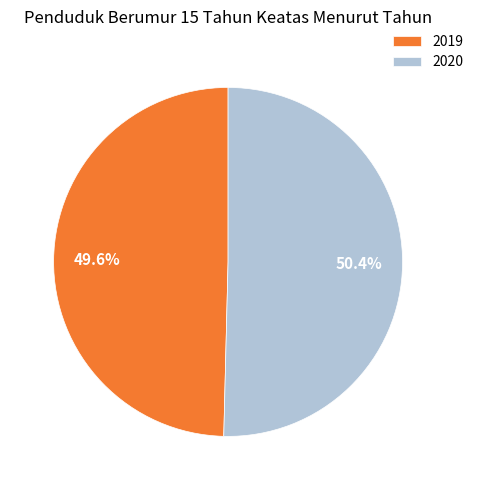

Which has a higher value, 2019 or 2020?

2020